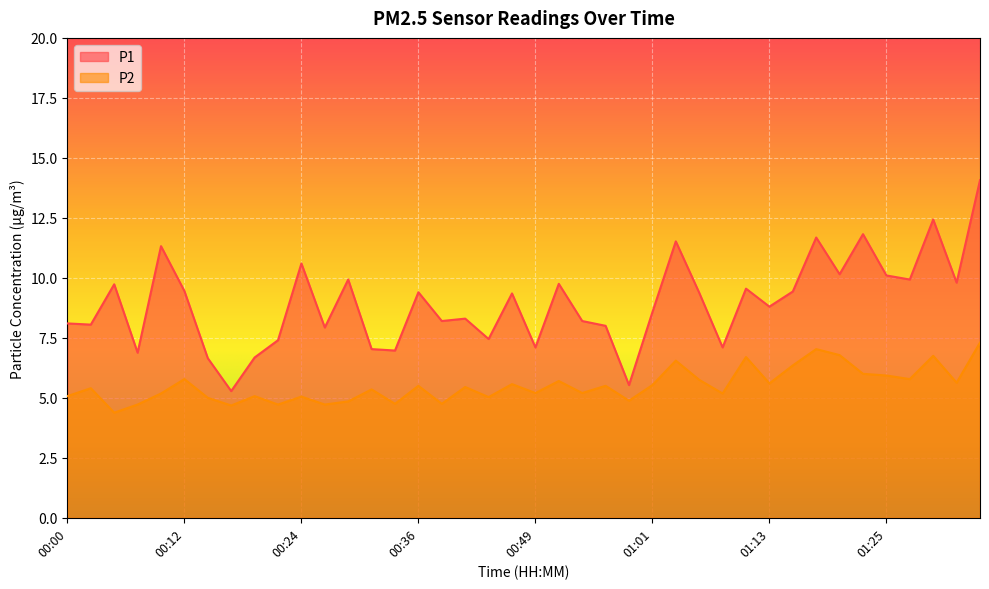

What are all the series names shown in the legend?

P1, P2